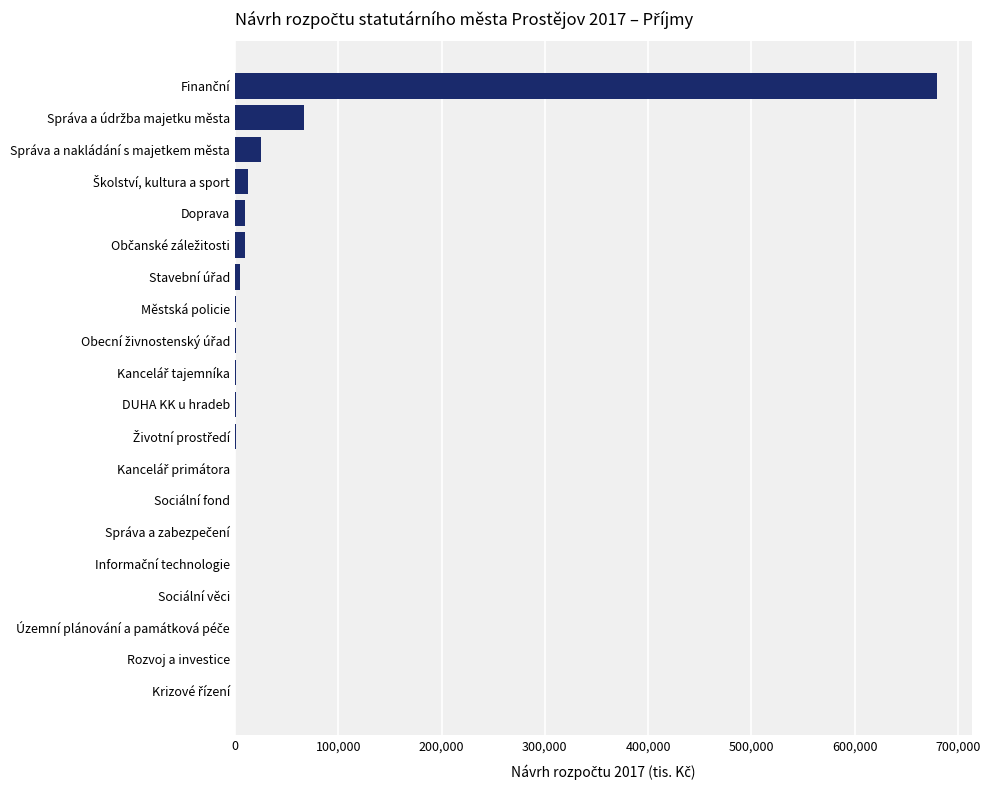

What is the sum of all values?

814463.0